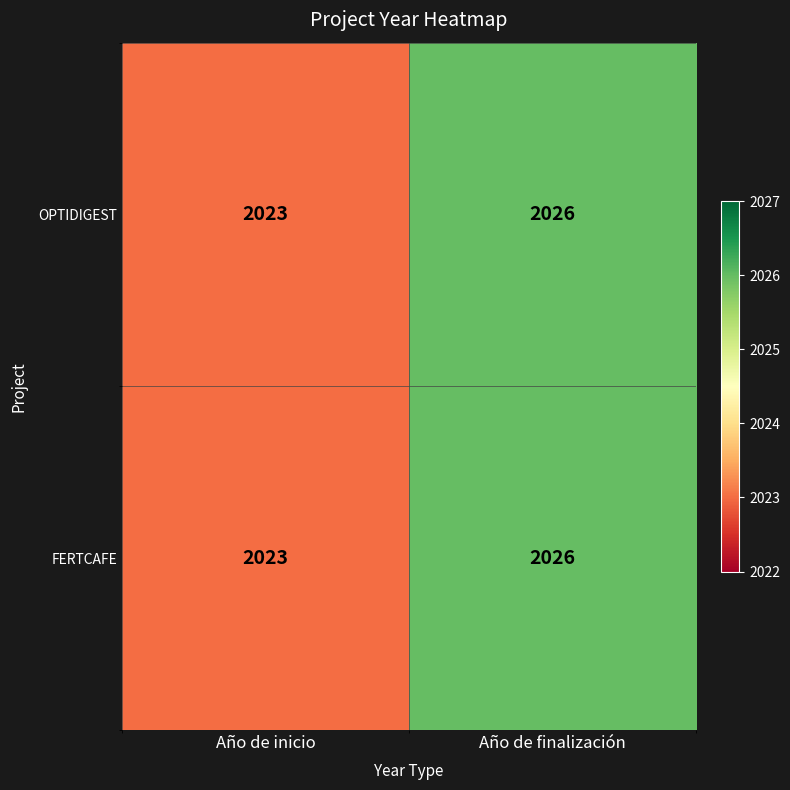

Reading left to right, transcribe all the data shown in this chart.

OPTIDIGEST: Año de inicio=2023	Año de finalización=2026
FERTCAFE: Año de inicio=2023	Año de finalización=2026